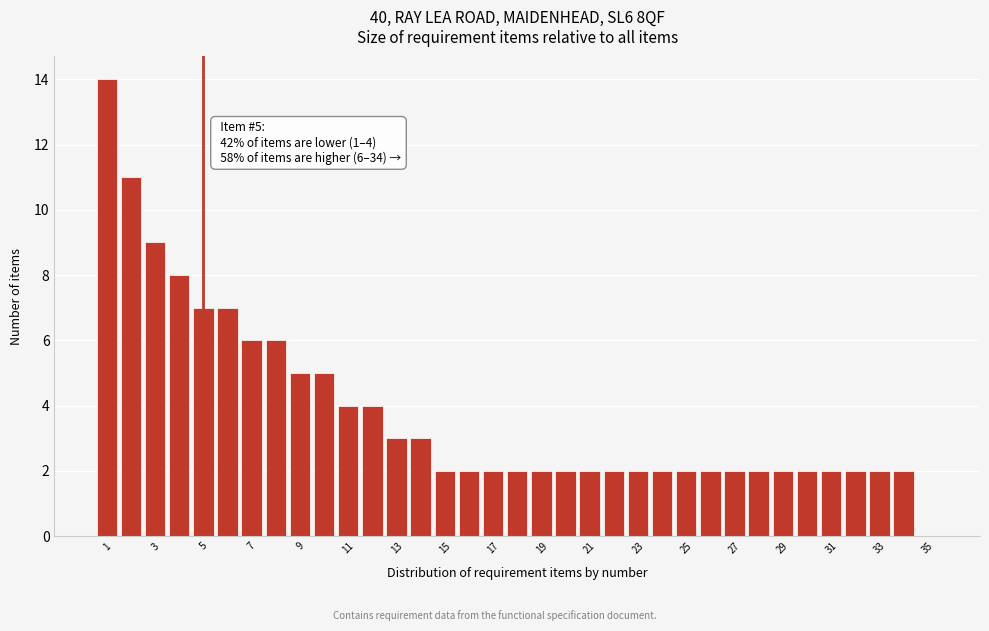

Which range on the x-axis has the tallest bar?

0.5 to 1.5